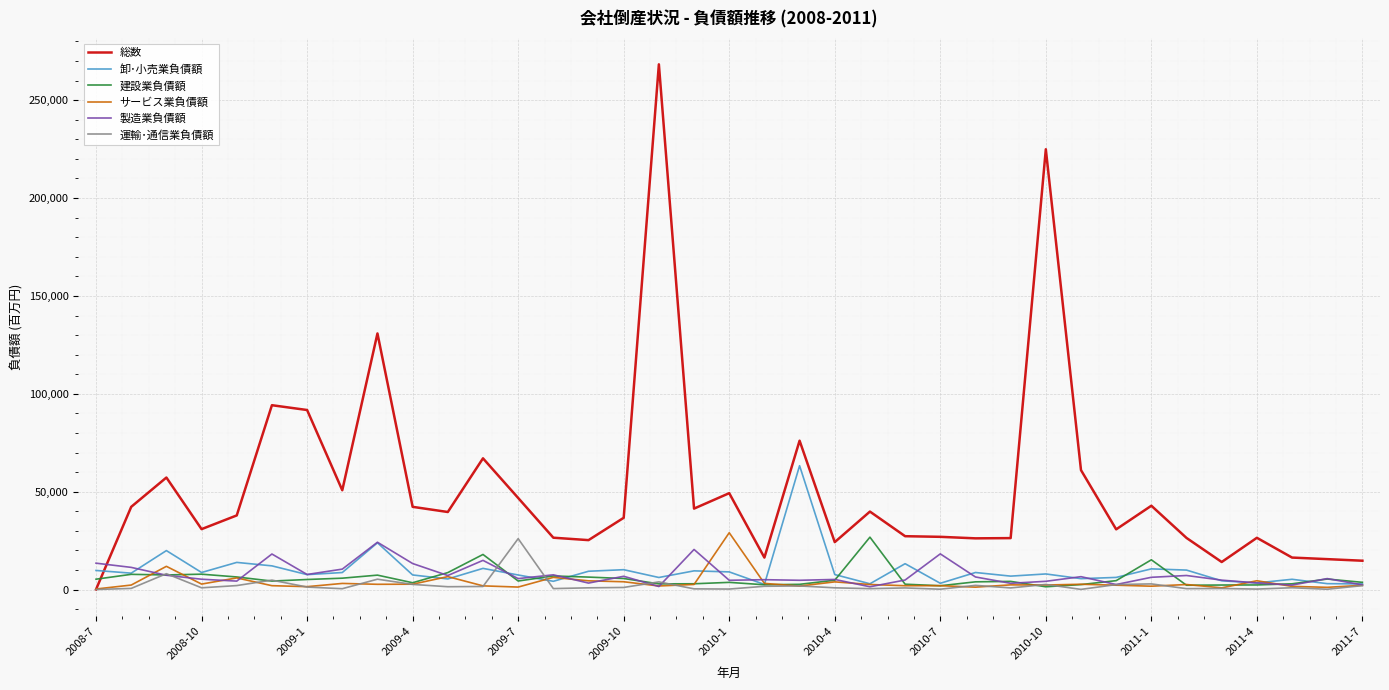

True or false: 卸･小売業負債額 has more than 0 interior local peaks.

True